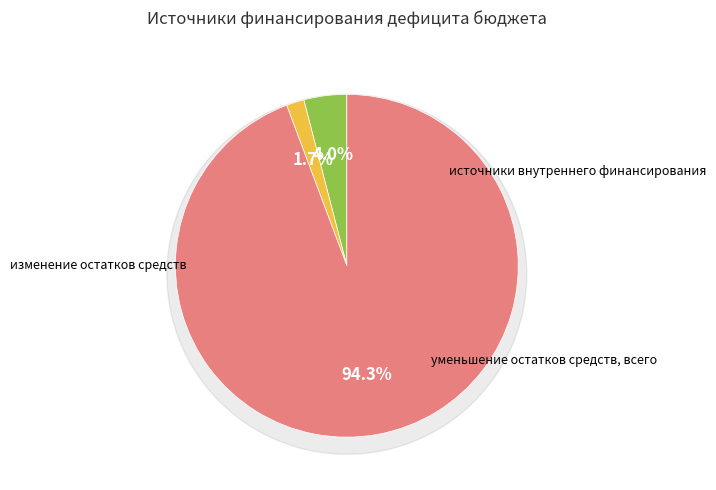

True or false: 700 accounts for 2% of the total.

True